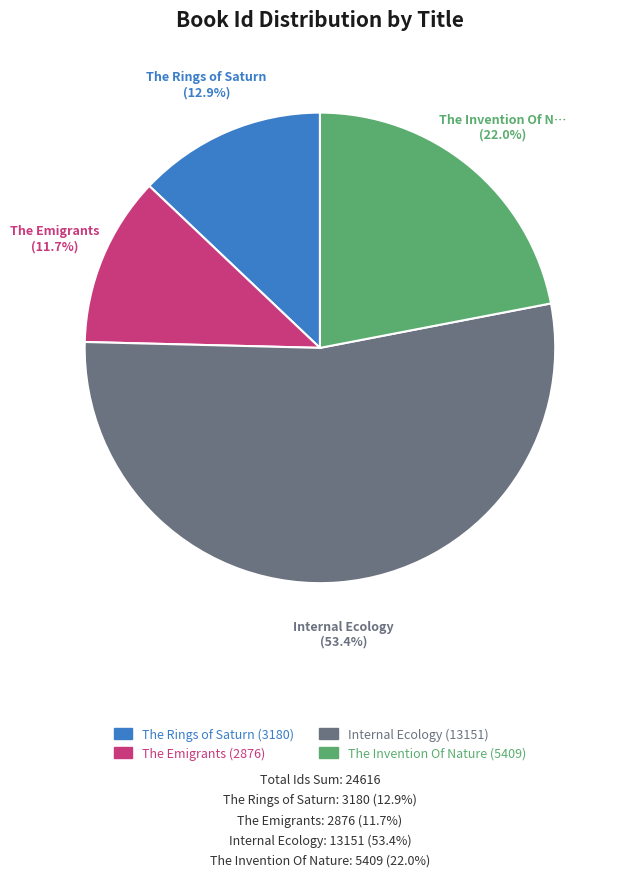

Which category has the smallest portion of the pie?

The Emigrants